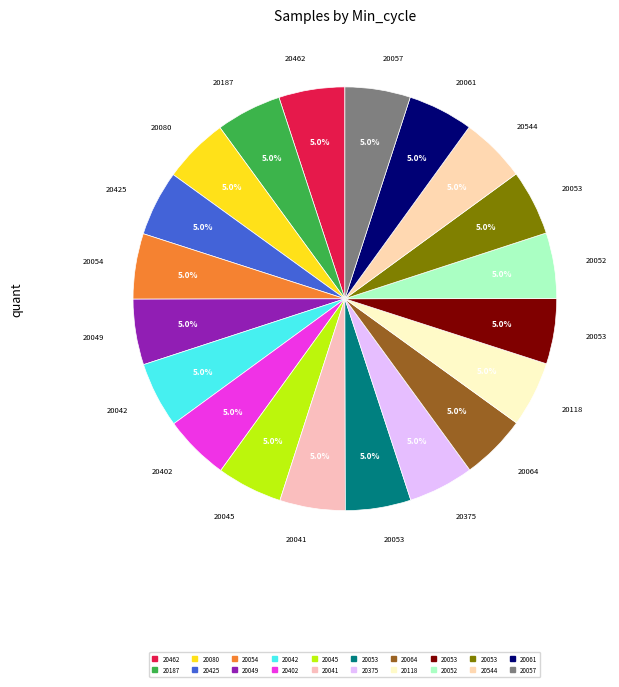

Which slice is the smallest?

20061